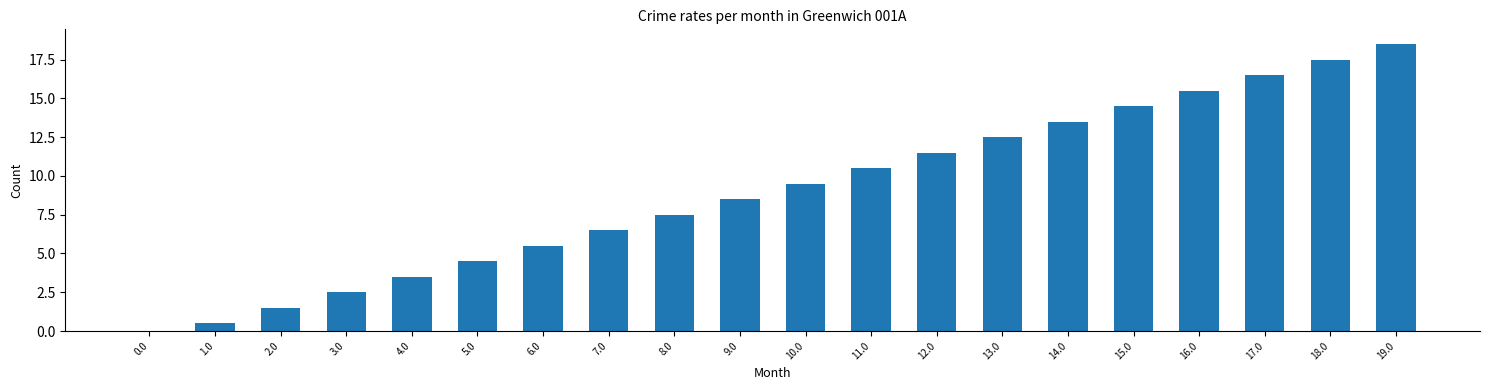

Reading left to right, what are all the values shown in this chart?

-0.5	0.5	1.5	2.5	3.5	4.5	5.5	6.5	7.5	8.5	9.5	10.5	11.5	12.5	13.5	14.5	15.5	16.5	17.5	18.5